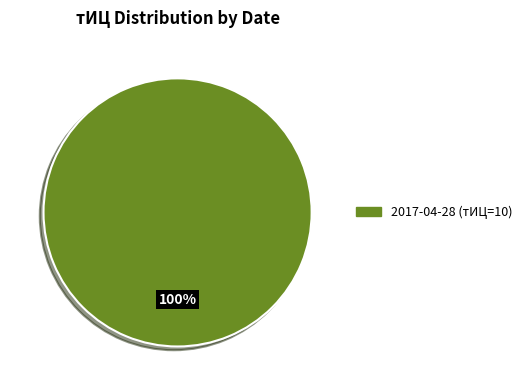

Does any single category account for the majority?

Yes